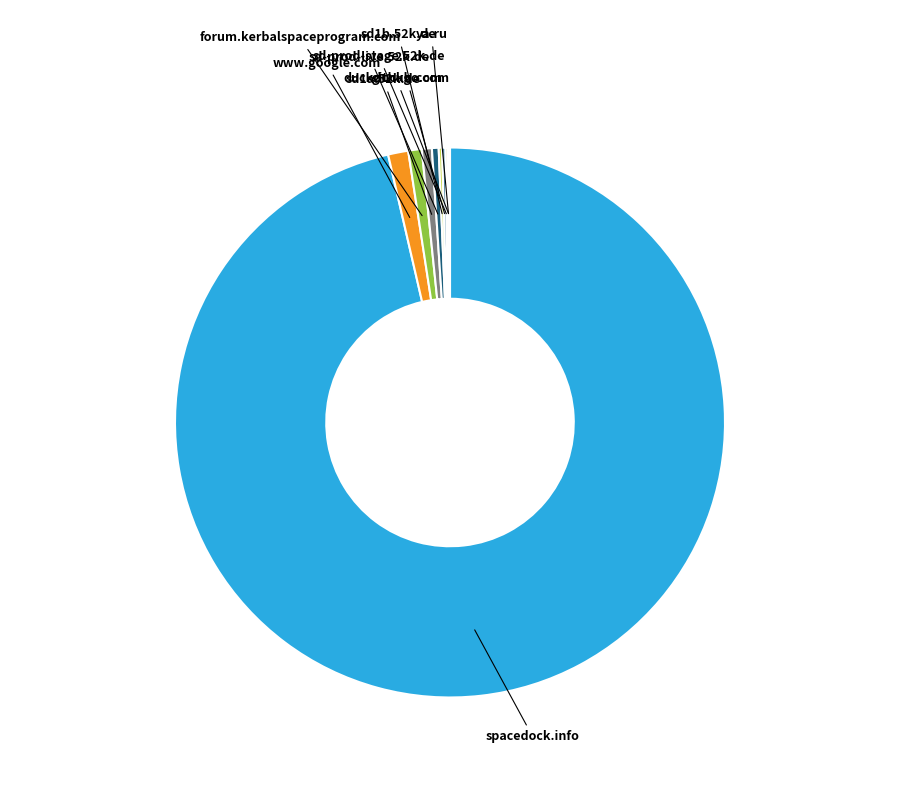

True or false: www.google.com accounts for 8% of the total.

False